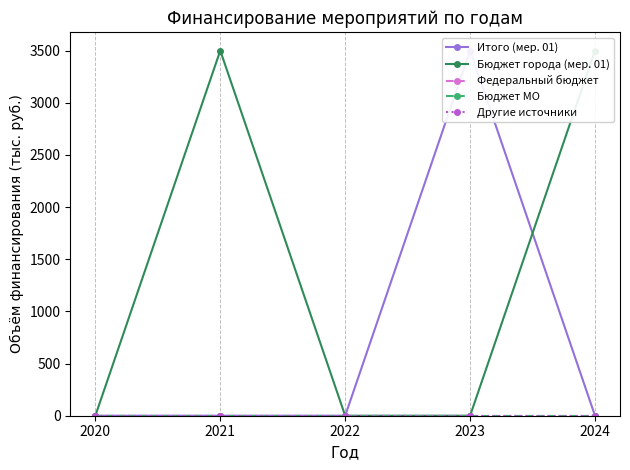

The value of Итого (мер. 01) at 2024 is 0. True or false?

True